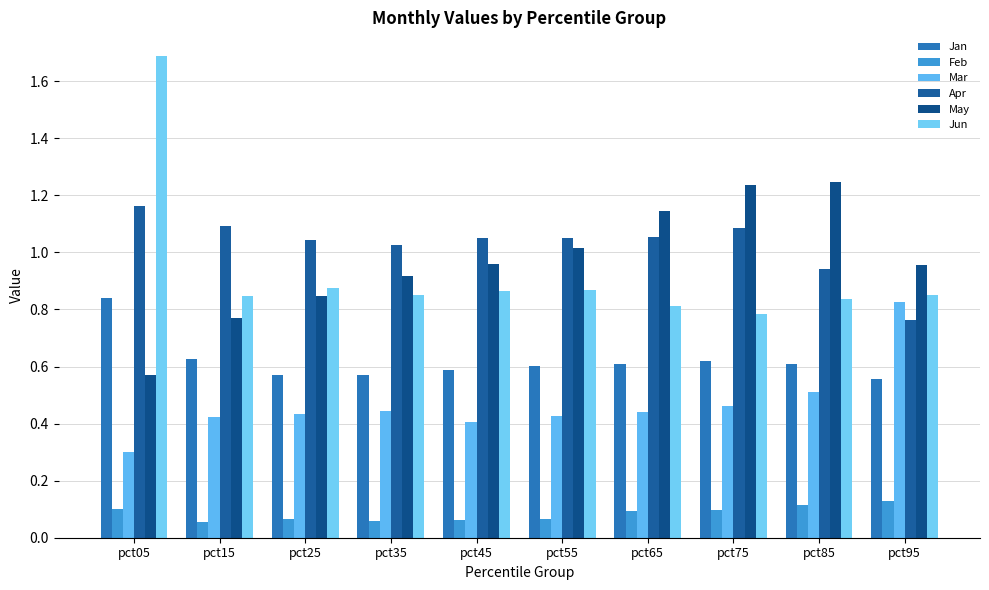

At which category is the sum across all series the highest?

pct05